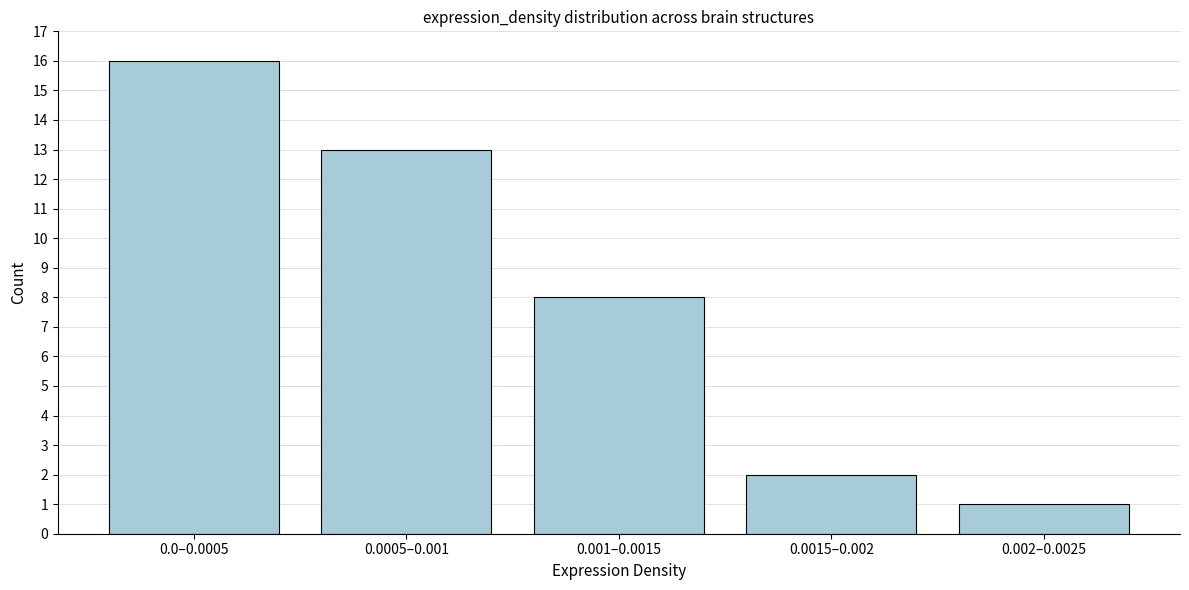

Reading left to right, list all the values displayed in this chart.

16	13	8	2	1